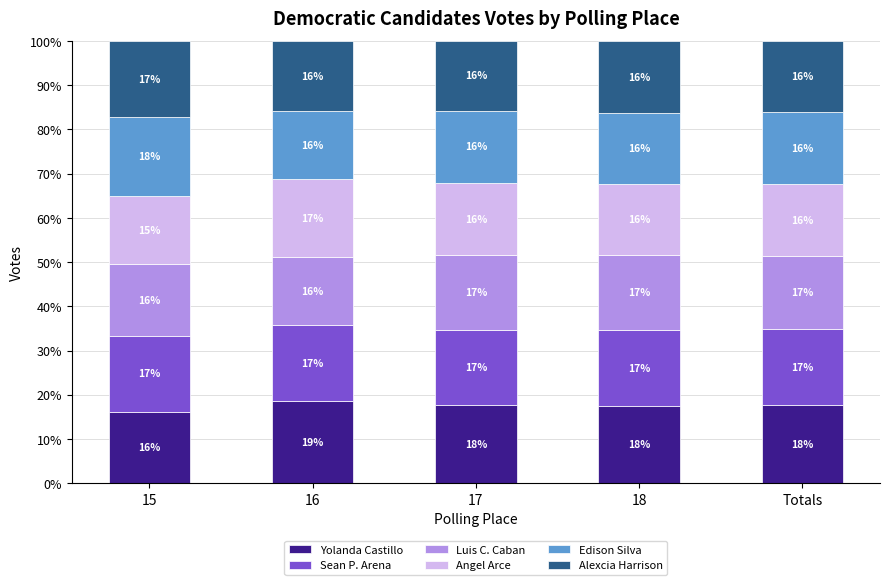

What is the highest value of the Yolanda Castillo series?

18.6